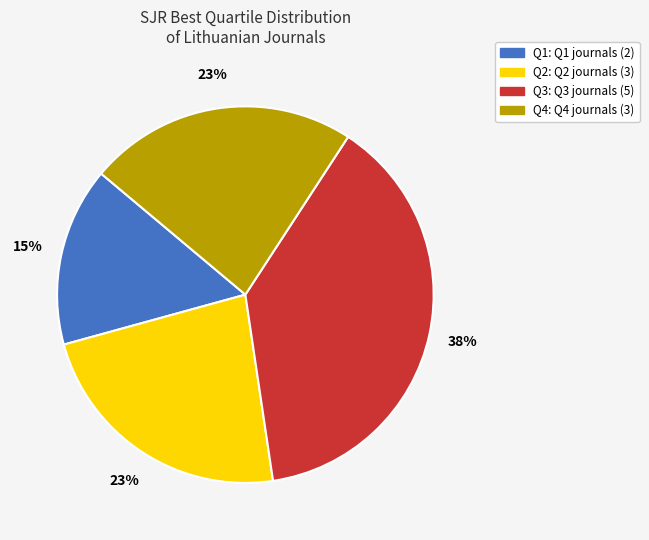

How many slices are in this pie chart?

4